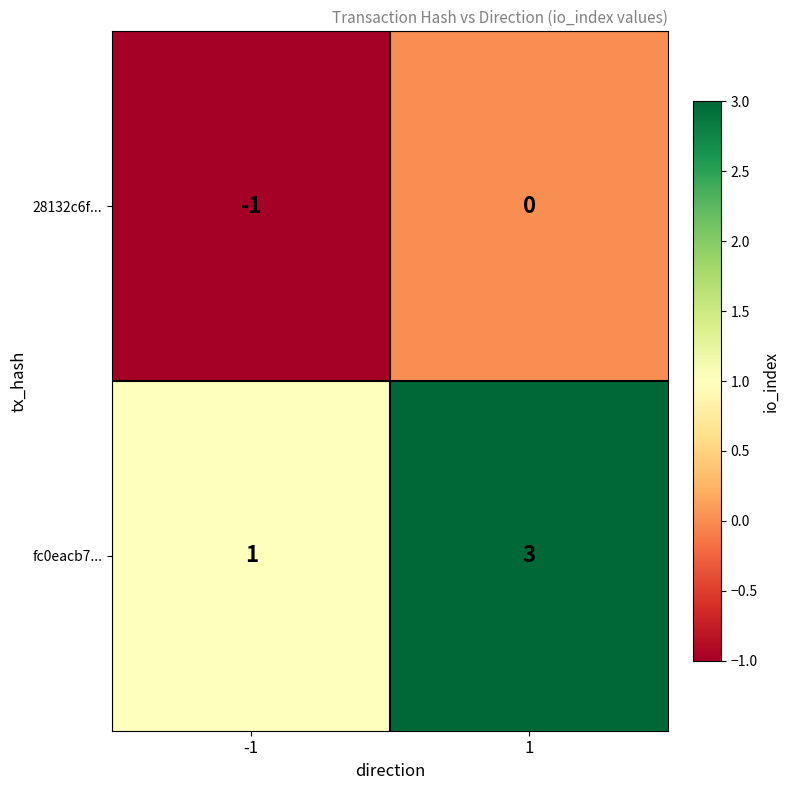

What is the sum of the fc0eacb7... values at -1 and 1?

4